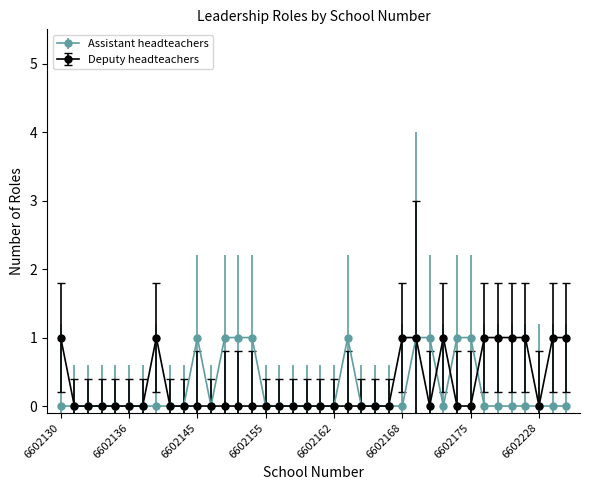

What is the value of the Deputy headteachers point at the 33rd from the left?

1